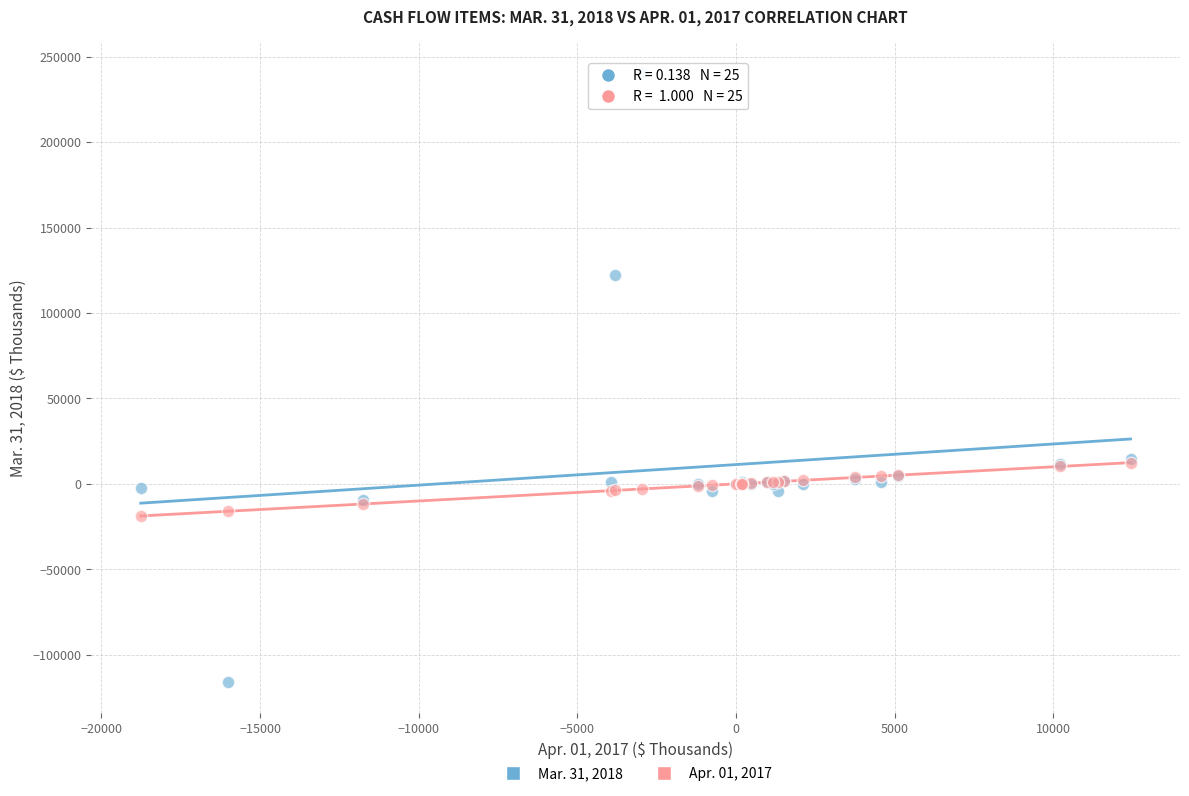

Which series reaches the minimum Y coordinate?

Mar. 31, 2018